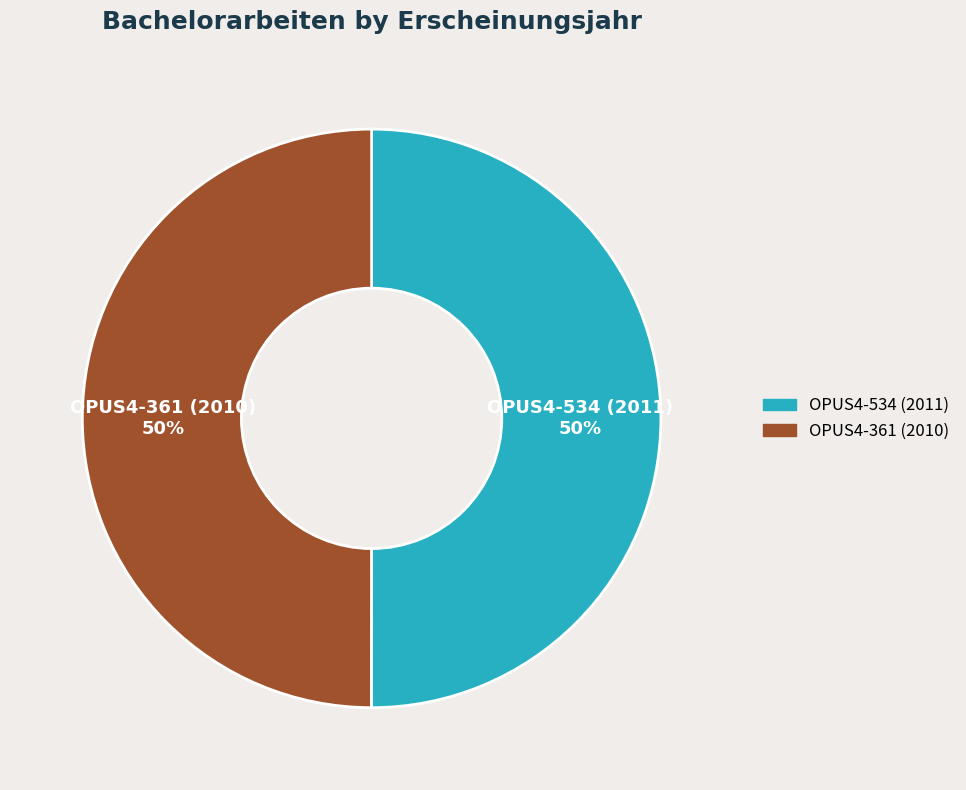

To the nearest percent, what is the average slice percentage?

50%